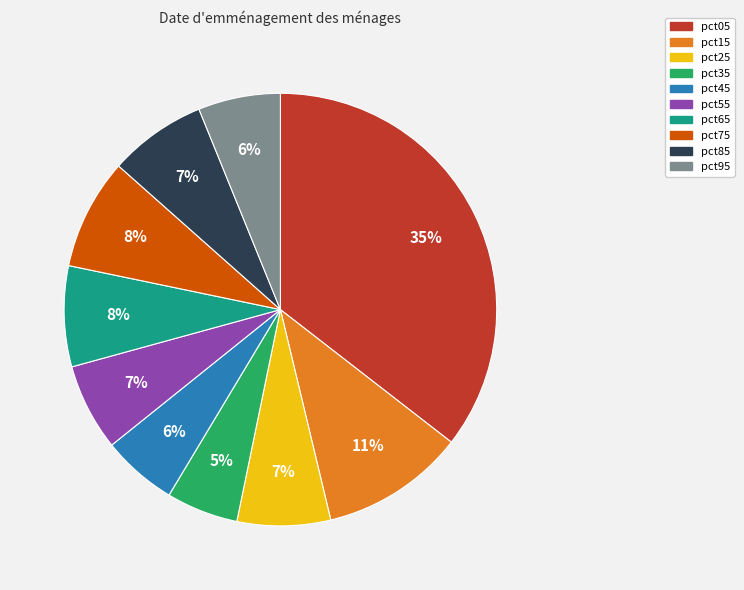

The pct65 slice represents 8% of the pie. True or false?

True